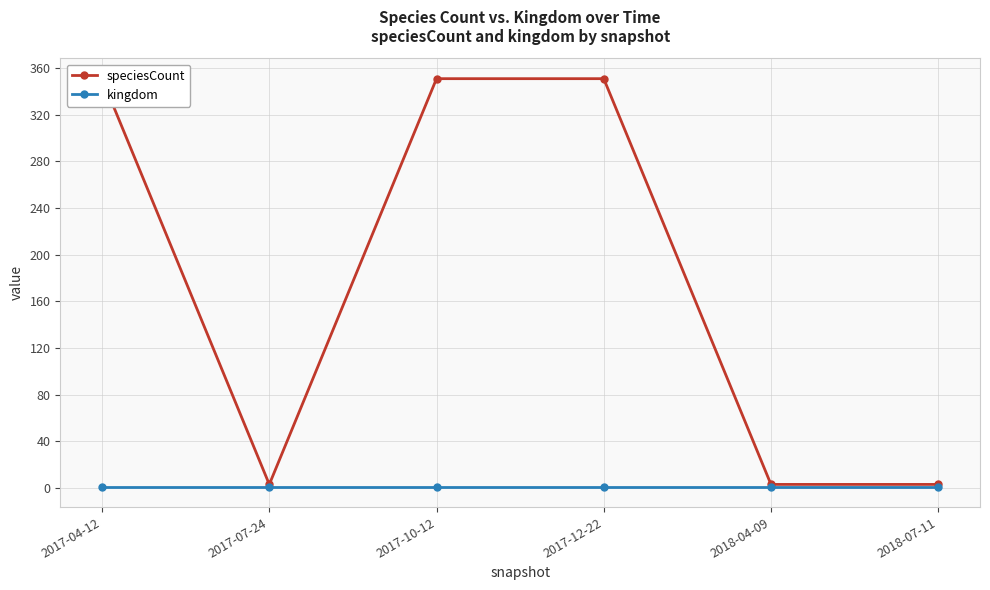

Which category has the lowest value in the speciesCount series?

2017-07-24